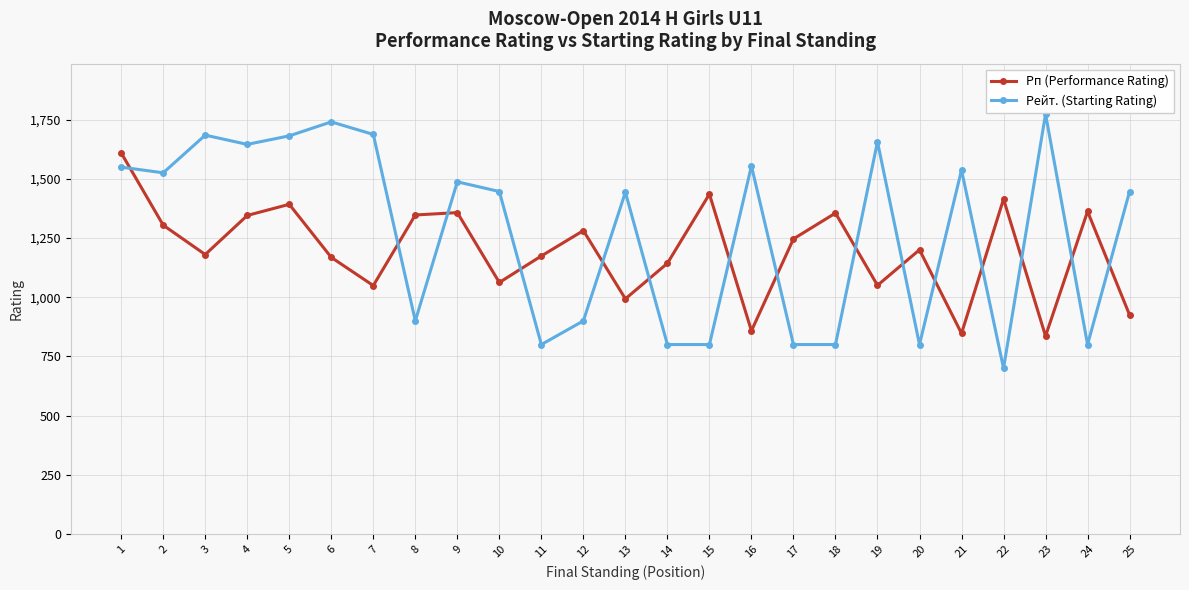

Read the Рп (Performance Rating) value at 7, to the nearest 50.

1050